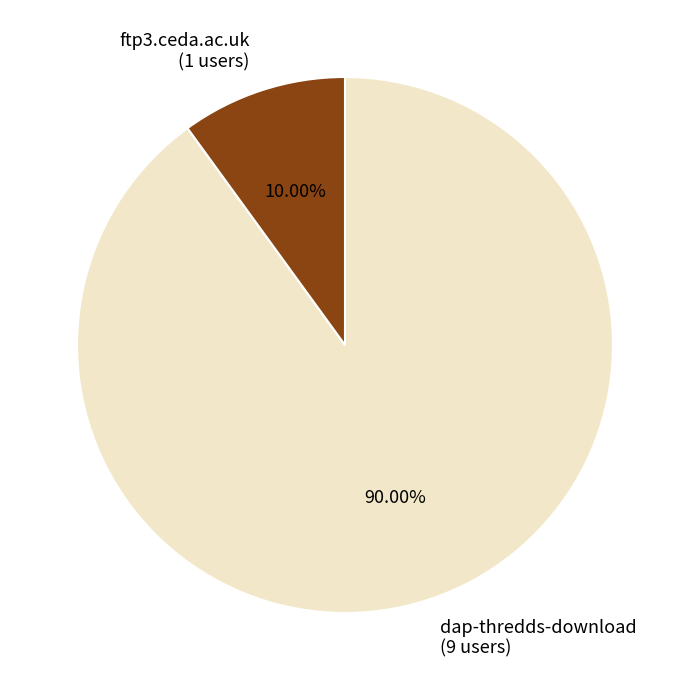

Which slice represents more than half of the pie?

dap-thredds-download